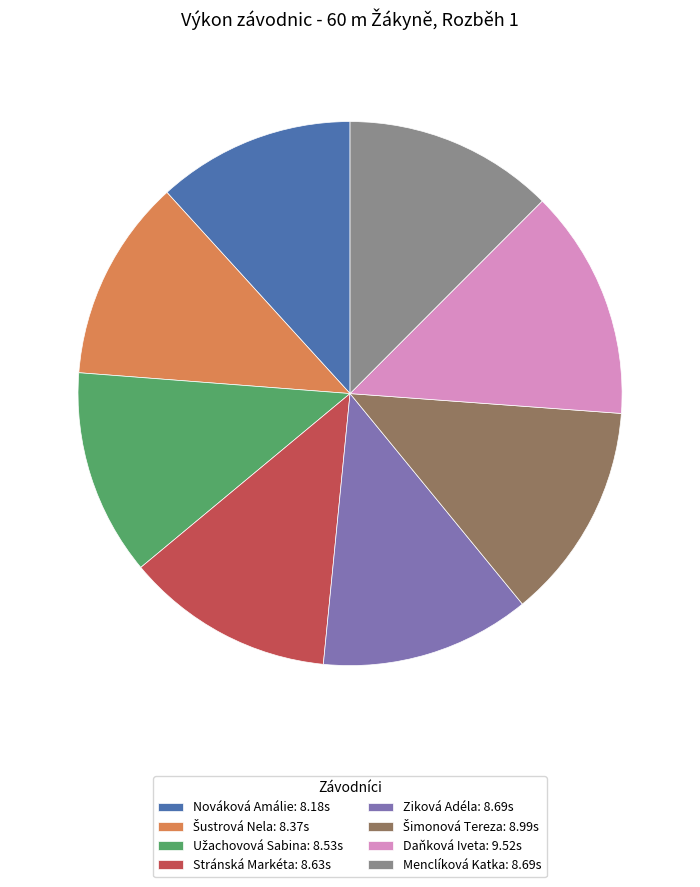

Does Stránská Markéta: 8.63s account for over 50% of the chart?

No